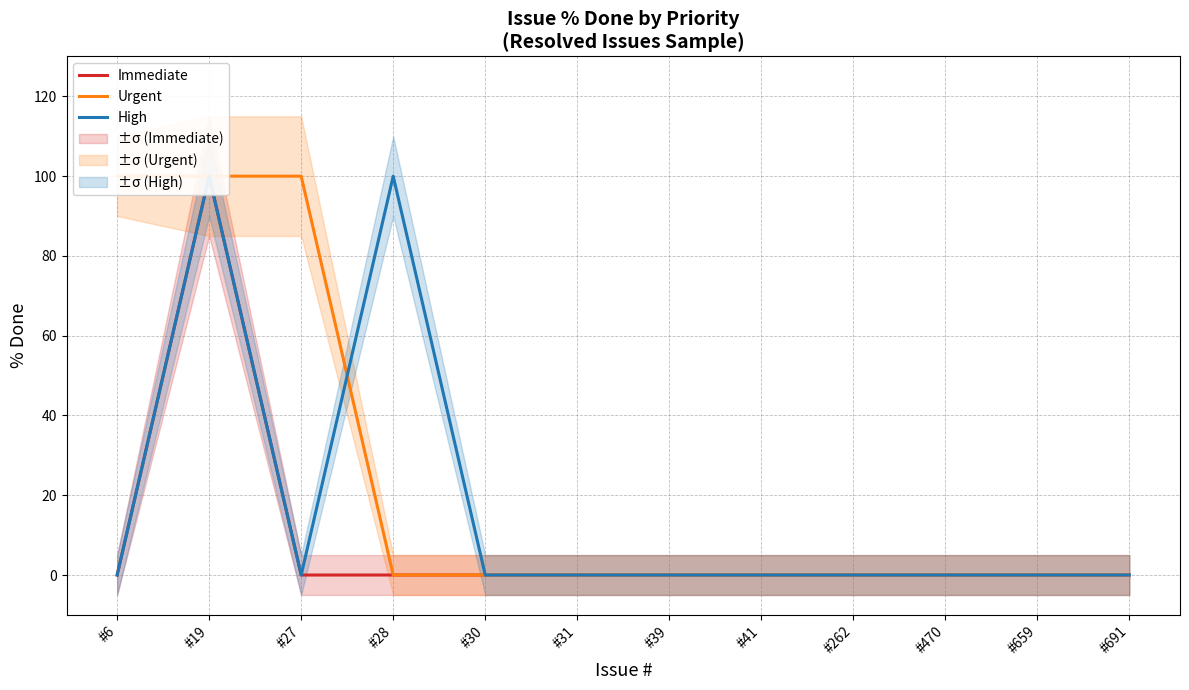

At how many categories does at least one series exceed 60?

4